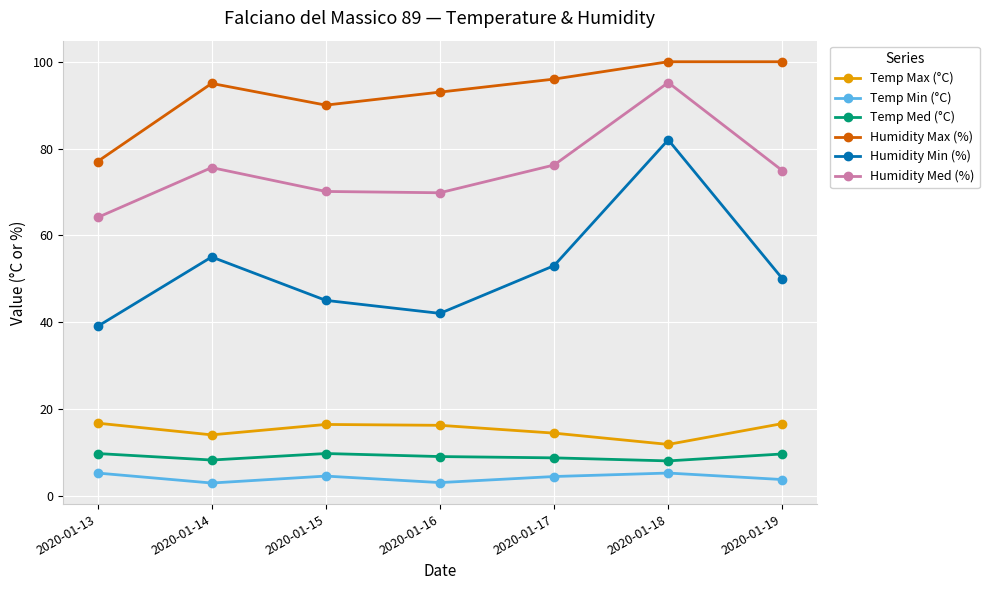

What is the difference between the highest and lowest values at 2020-01-19?

96.3